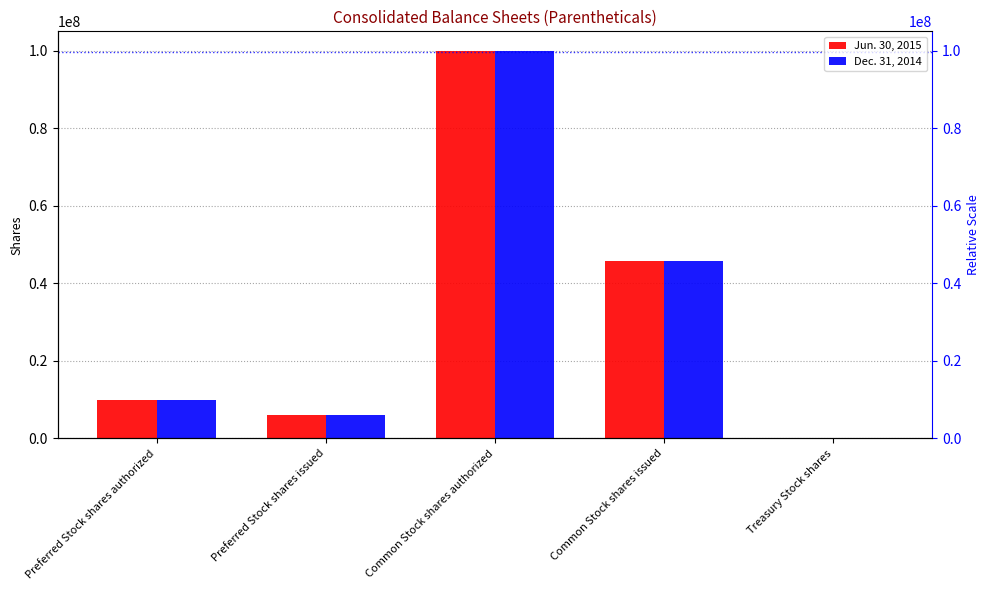

What is the minimum value shown in the chart?

417